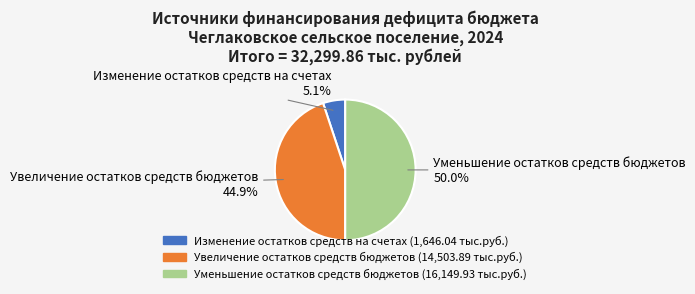

Count the number of slices in the pie.

3